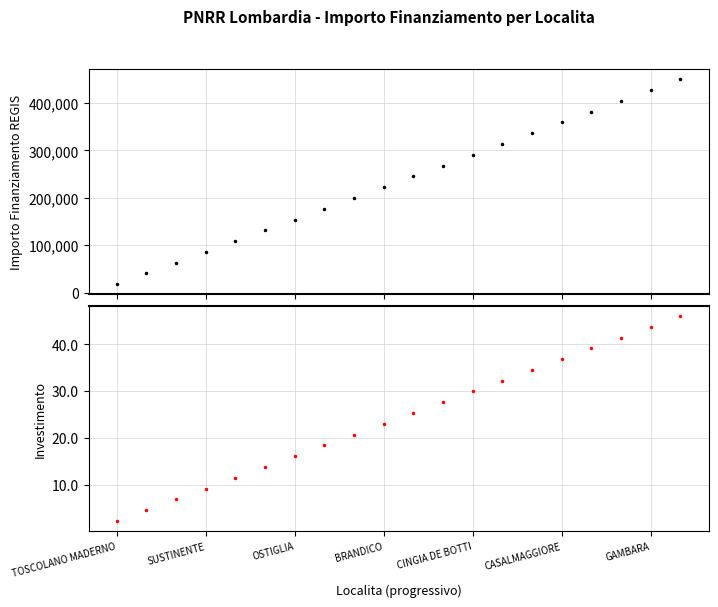

What is the minimum value shown in the chart?

2.3